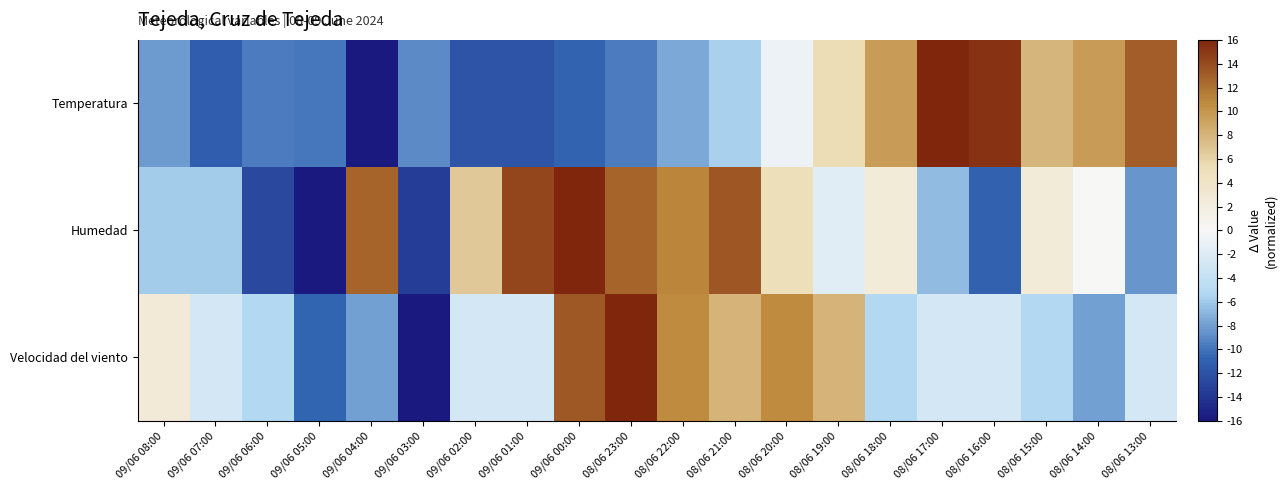

List the series in order of their overall mean, highest first.

Humedad, Velocidad del viento, Temperatura